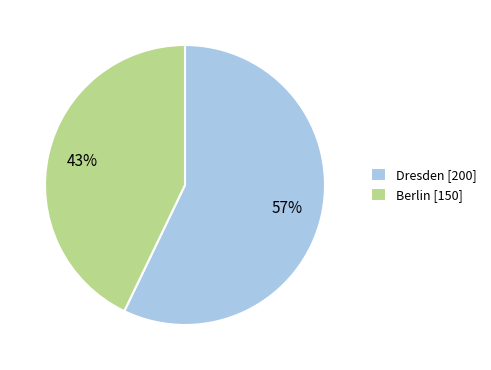

What percentage is the Berlin slice, to the nearest percent?

43%